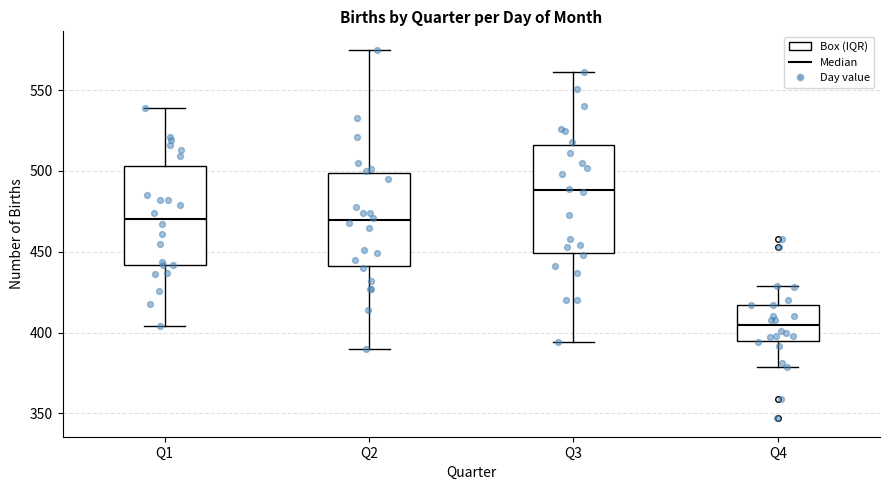

Which box's median line is the highest?

Q3